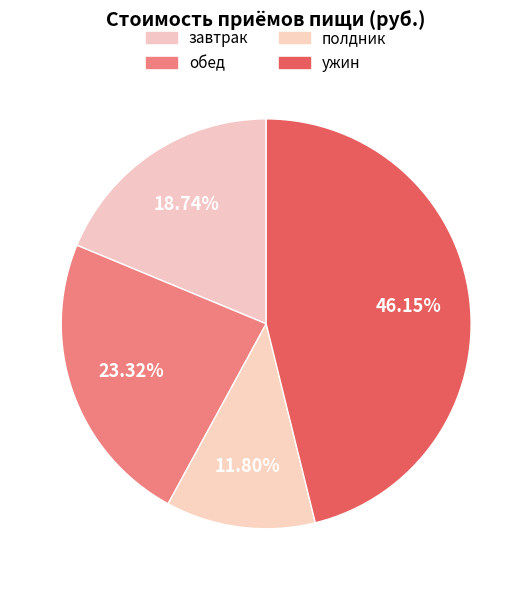

Approximately how many times larger is the value at завтрак compared to ужин?

0.4